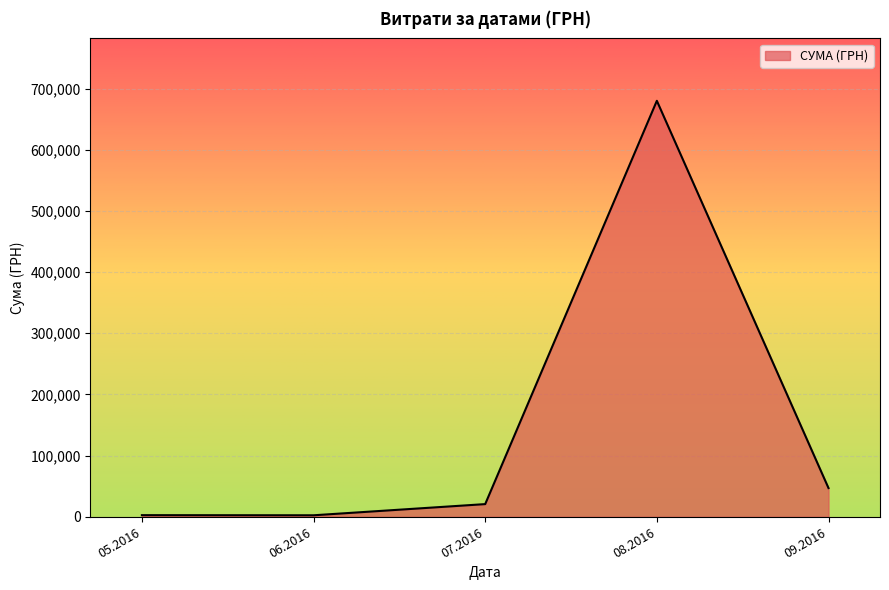

How many interior local peaks (higher than both neighbors) does the data have?

1